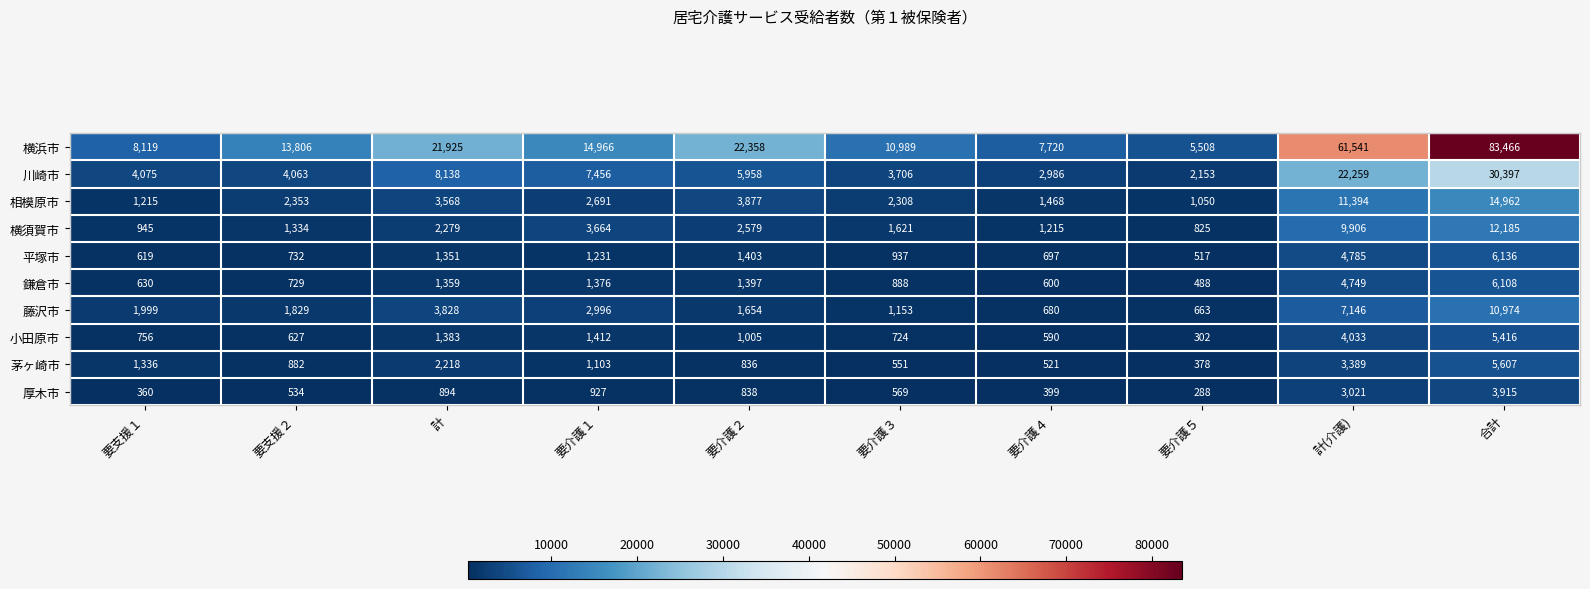

At which label does 小田原市 reach its minimum?

要介護５